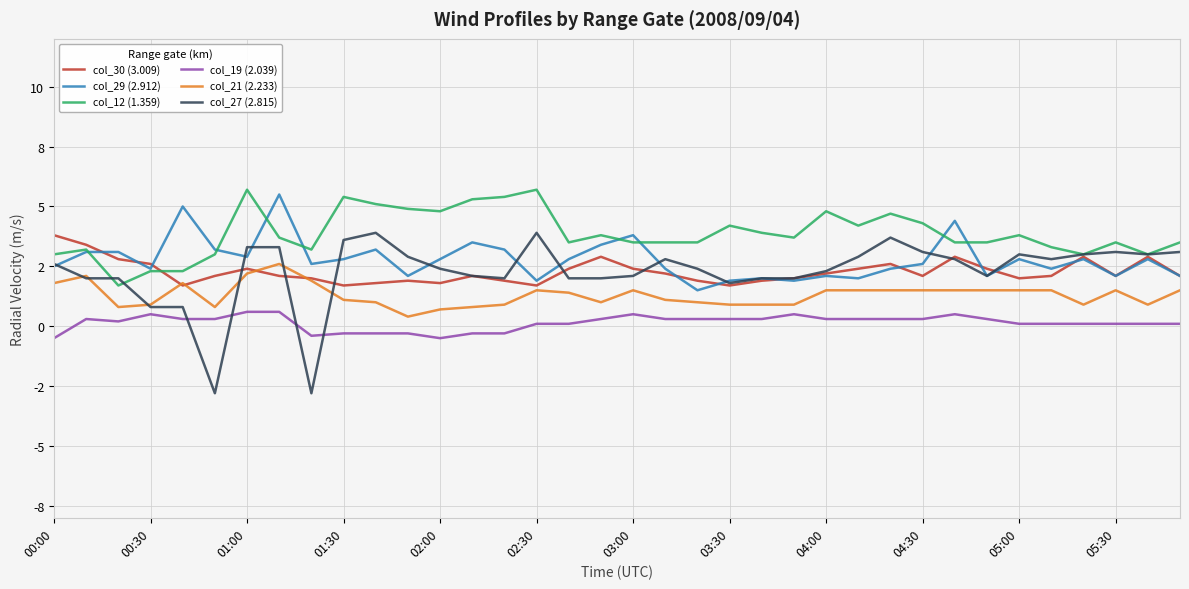

Is this an area chart (filled region under the line)?

No